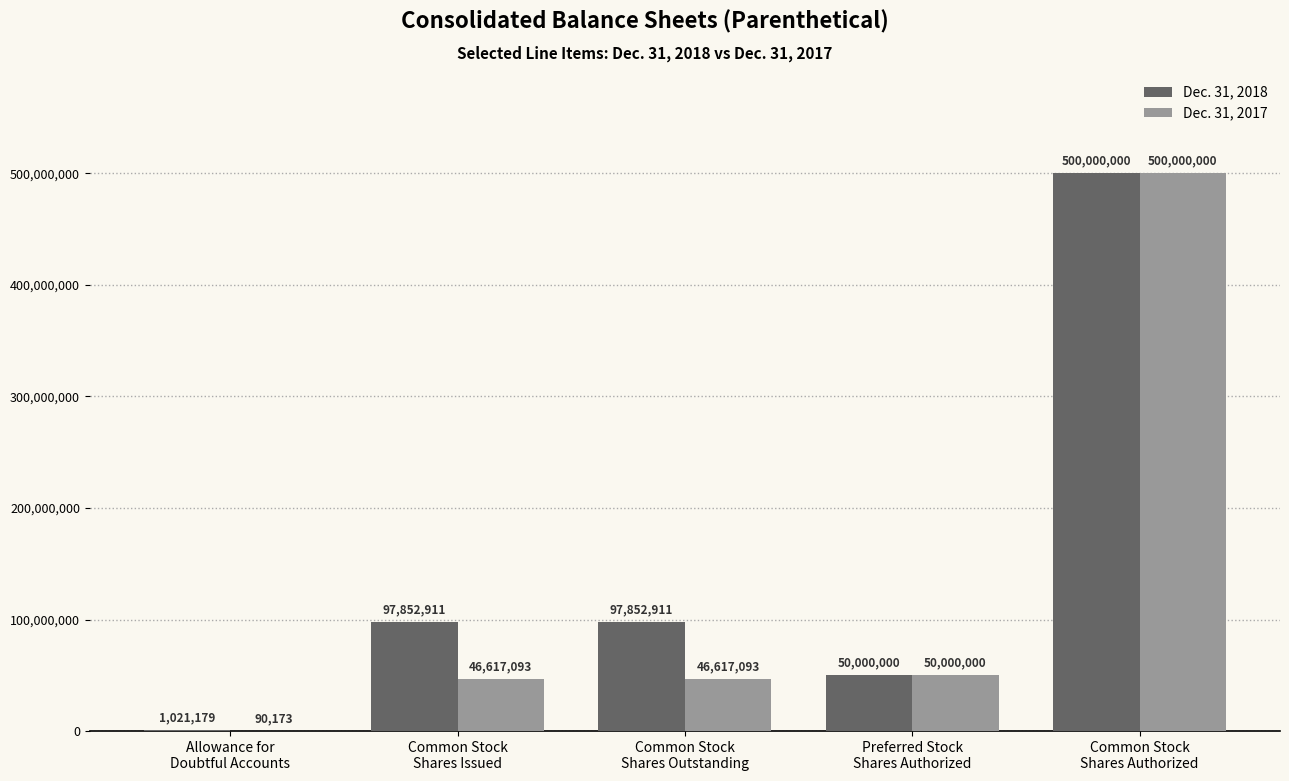

Reading left to right, list all the values displayed in this chart.

Dec. 31, 2018: Allowance for
Doubtful Accounts=1021179	Common Stock
Shares Issued=97852911	Common Stock
Shares Outstanding=97852911	Preferred Stock
Shares Authorized=50000000	Common Stock
Shares Authorized=500000000
Dec. 31, 2017: Allowance for
Doubtful Accounts=90173	Common Stock
Shares Issued=46617093	Common Stock
Shares Outstanding=46617093	Preferred Stock
Shares Authorized=50000000	Common Stock
Shares Authorized=500000000